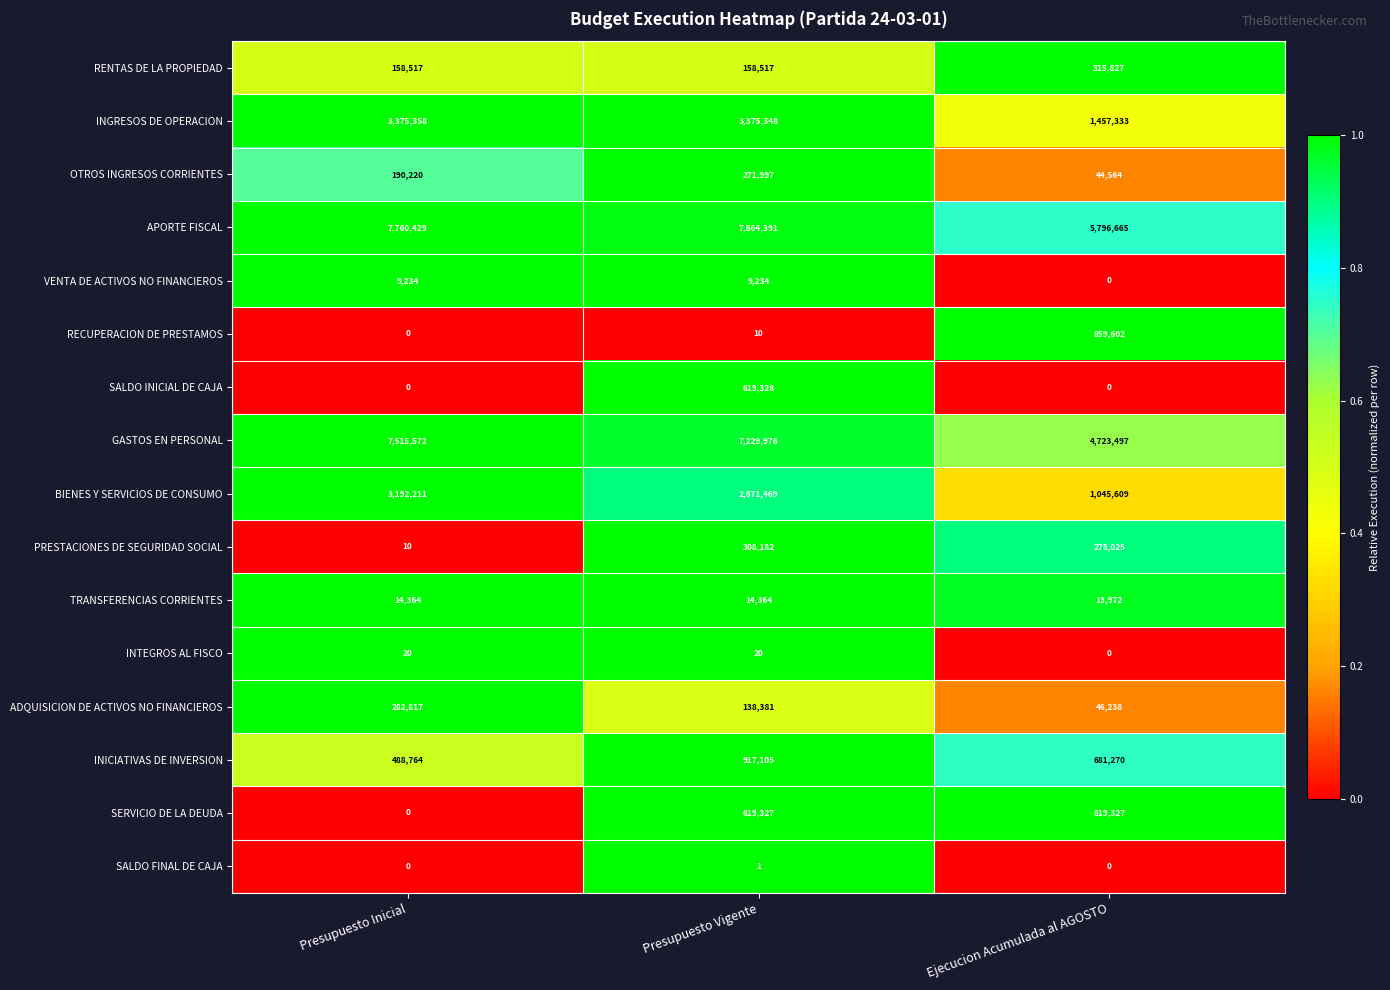

The SERVICIO DE LA DEUDA series shows -409340 at Presupuesto Inicial. True or false?

False